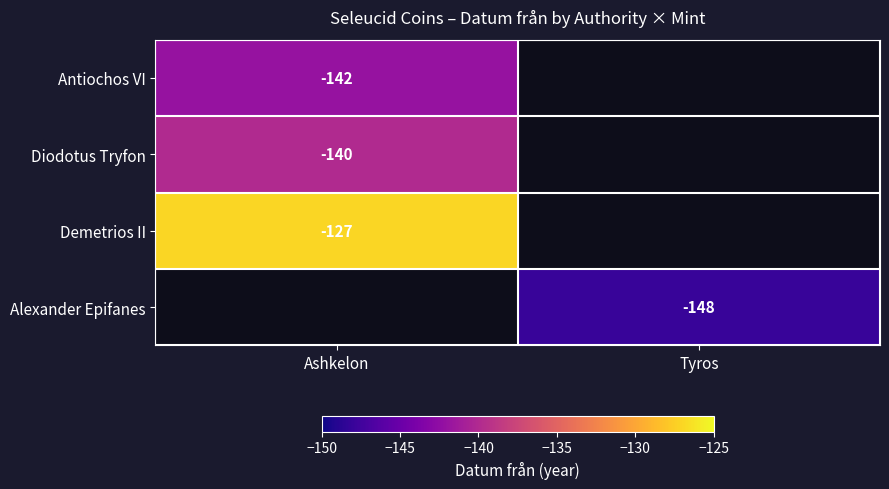

What is the spread (max minus min) of values at Ashkelon?

15.0